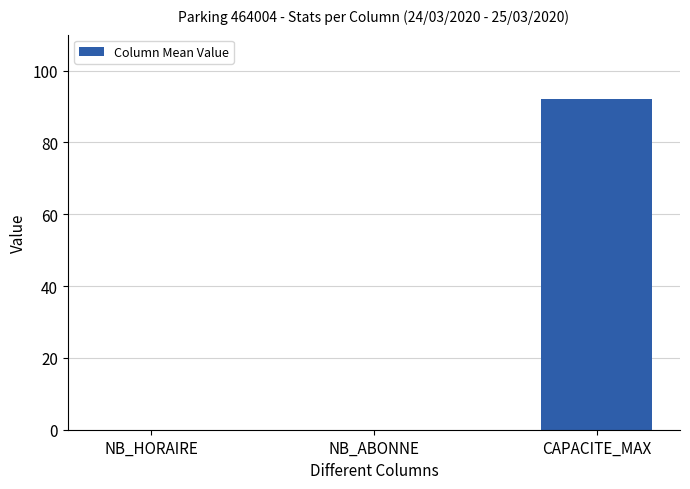

What is the sum of the values at NB_HORAIRE and CAPACITE_MAX?

92